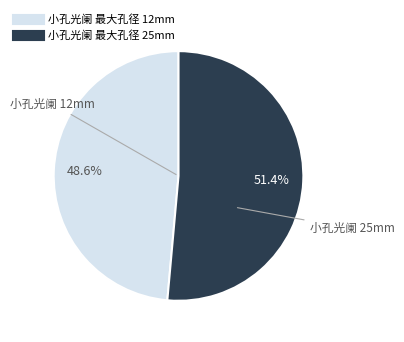

To the nearest percent, what portion does 小孔光阑 最大孔径 12mm represent?

49%